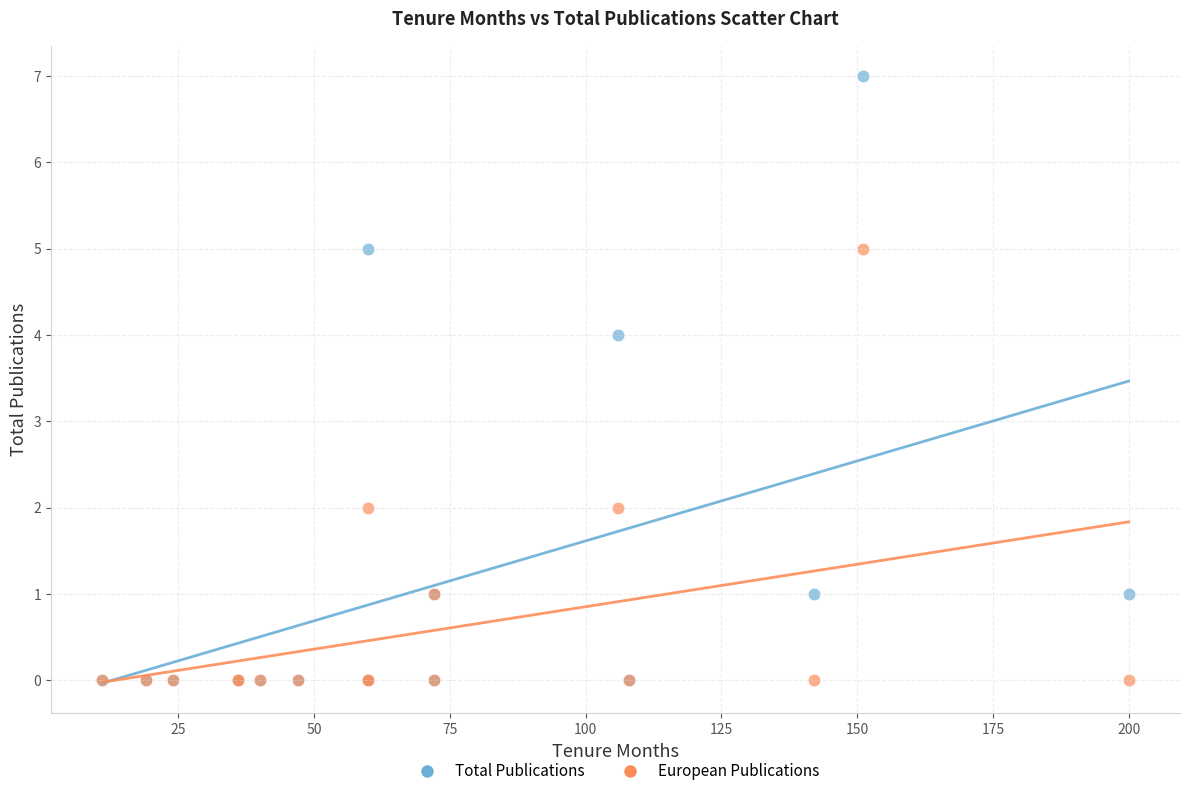

Which series reaches the maximum Y coordinate?

Total Publications